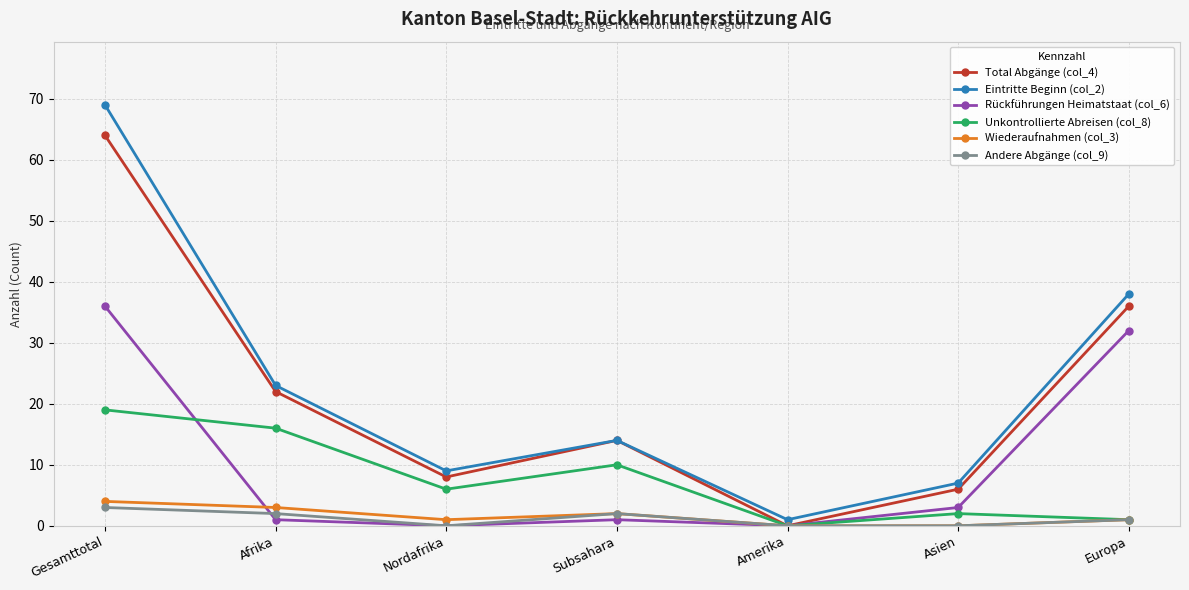

How many positive values does the Total Abgänge (col_4) series have?

6